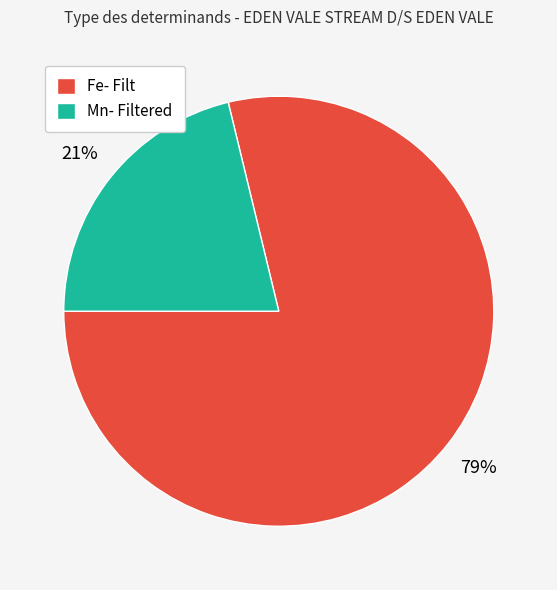

True or false: Fe- Filt accounts for 79% of the total.

True